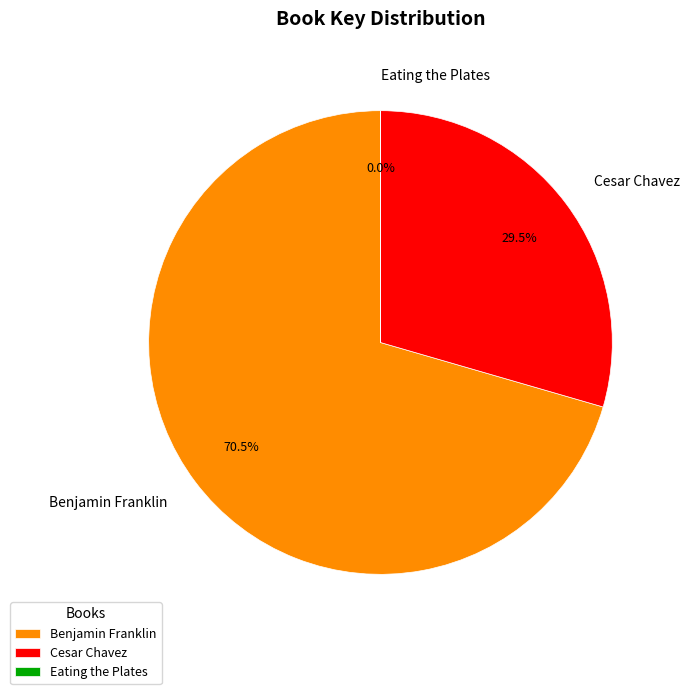

Does Benjamin Franklin account for over 50% of the chart?

Yes